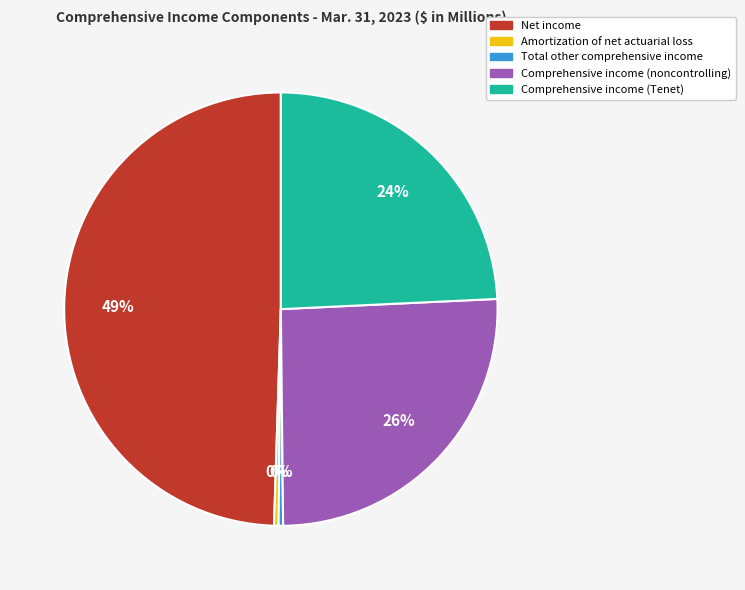

To the nearest percent, what is the difference between the largest and smallest slice percentages?

49%